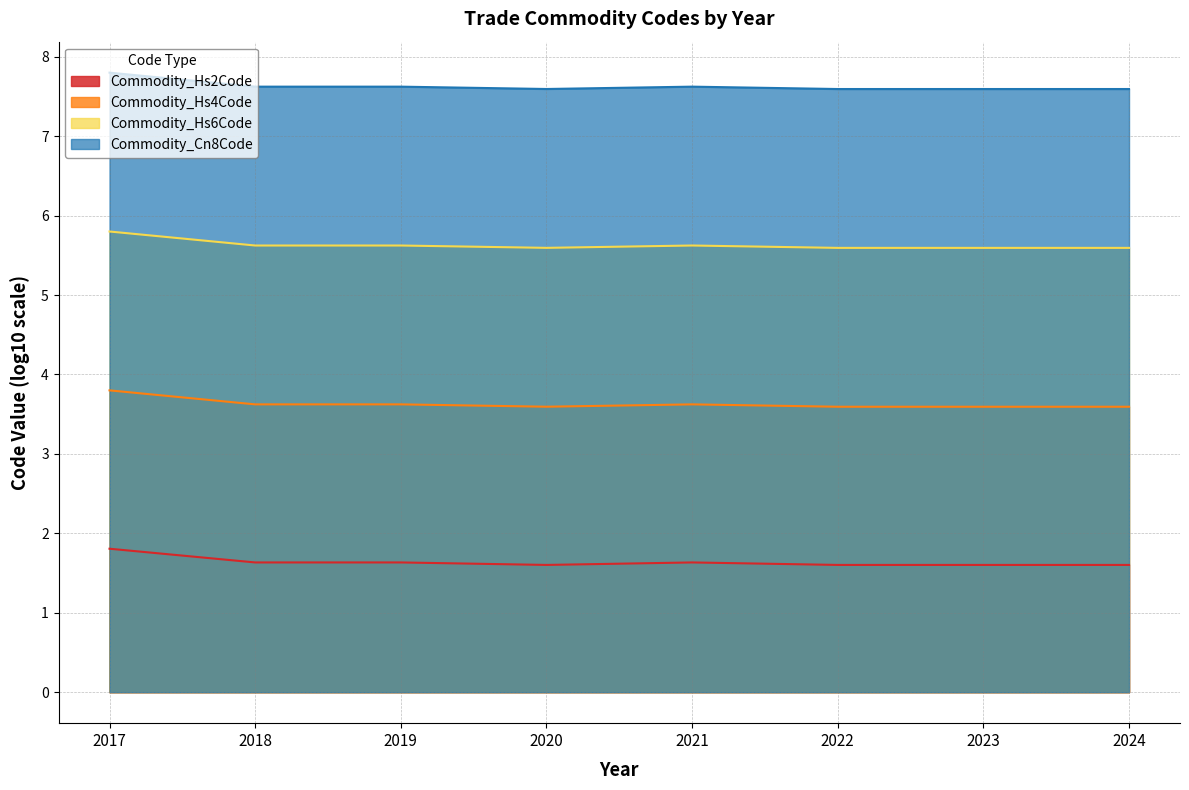

How many lines are shown in the chart?

4